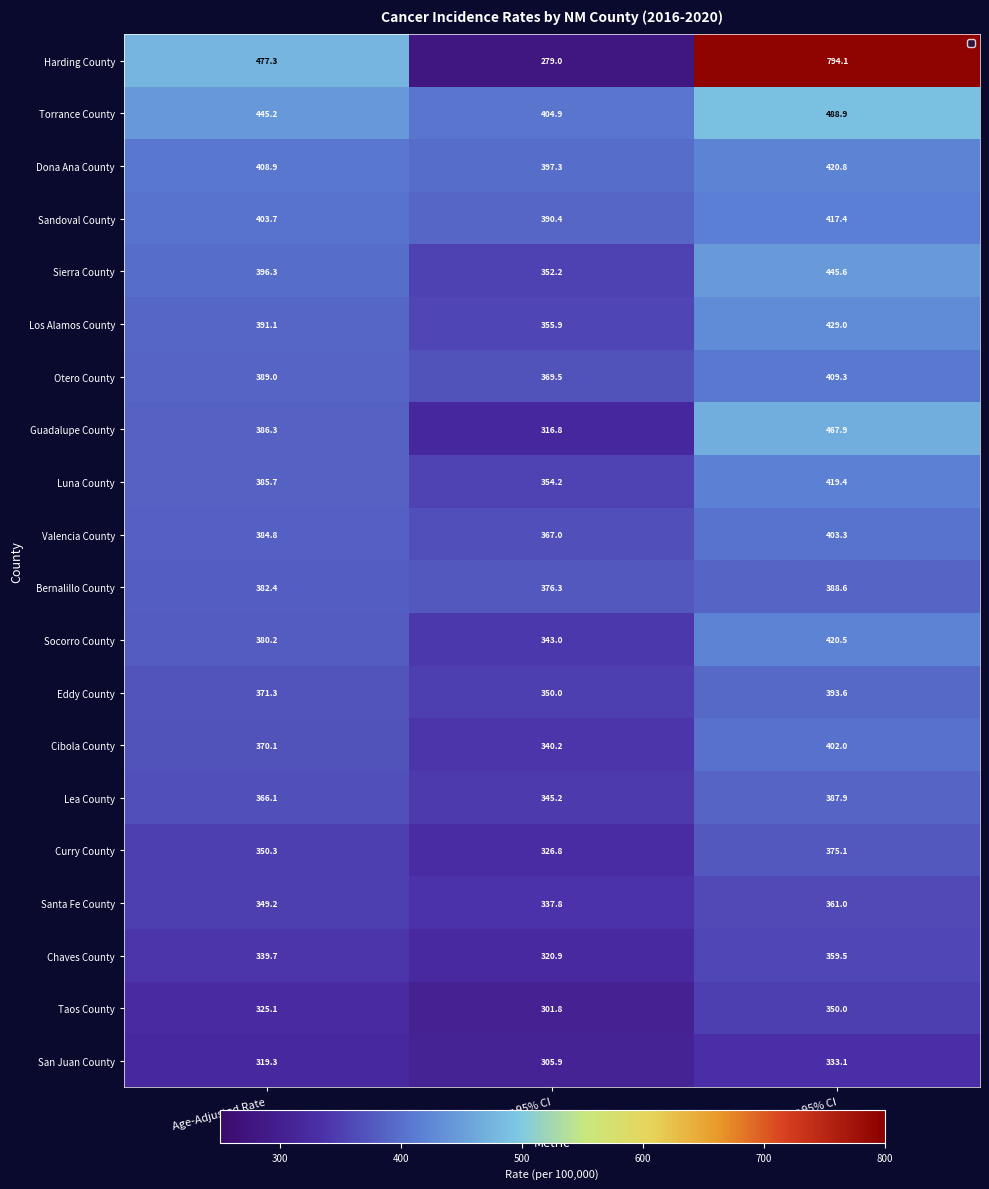

Which series has the widest spread of values?

Harding County